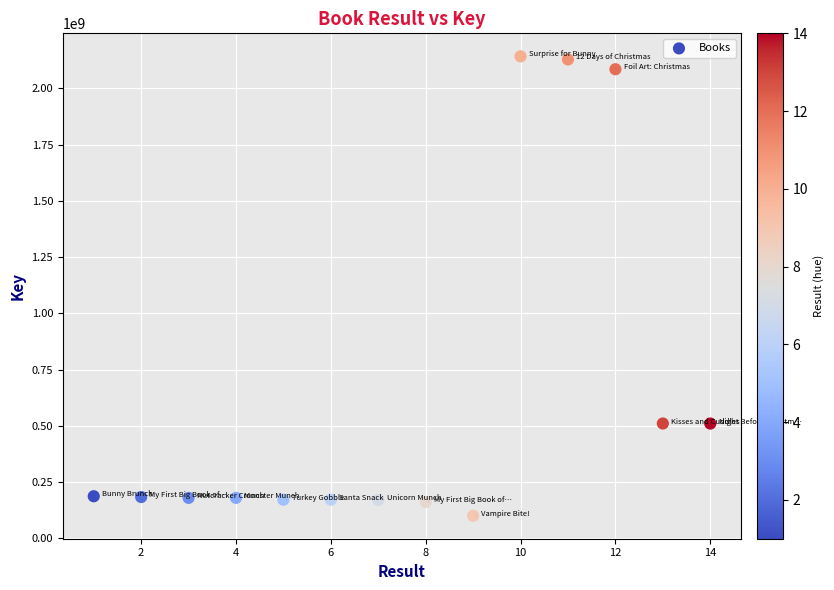

What is the range of Y values (max minus min)?

2041411675